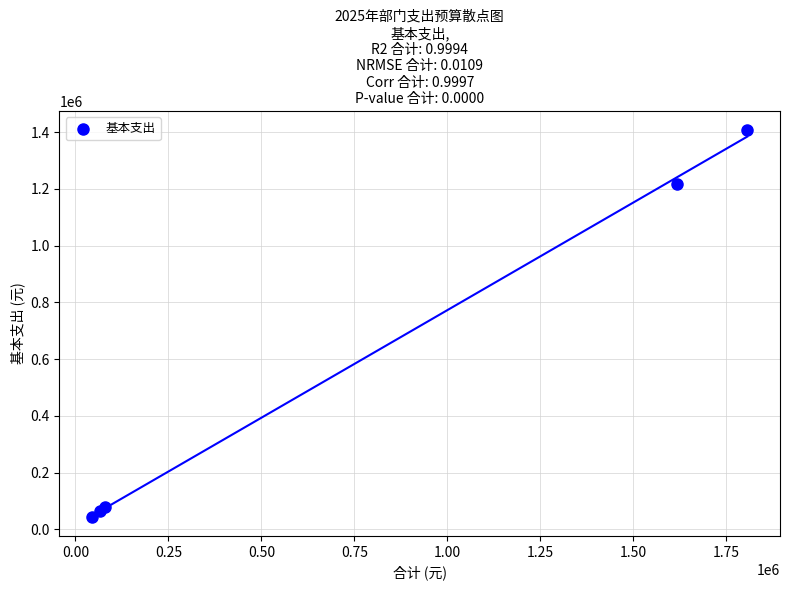

What Y value in the scatter plot is closest to 725561?

1215808.6